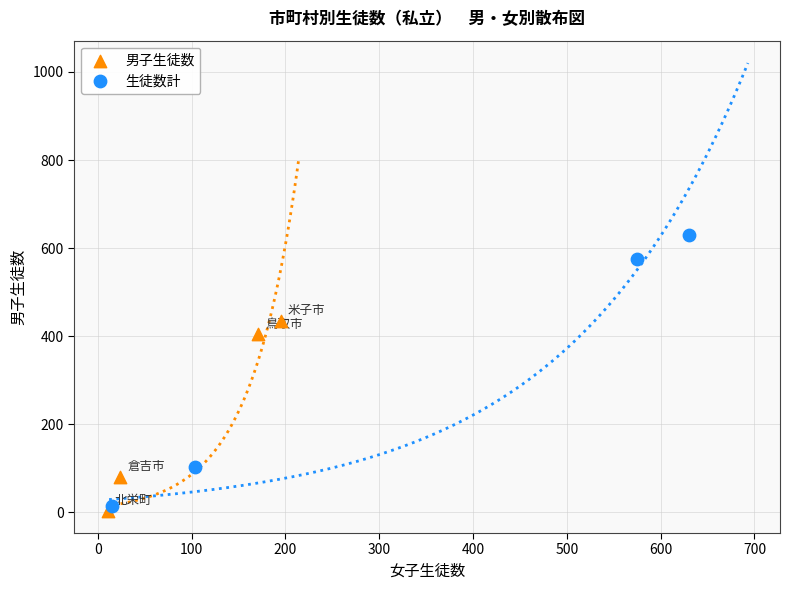

Which series has the largest Y range (max minus min)?

生徒数計